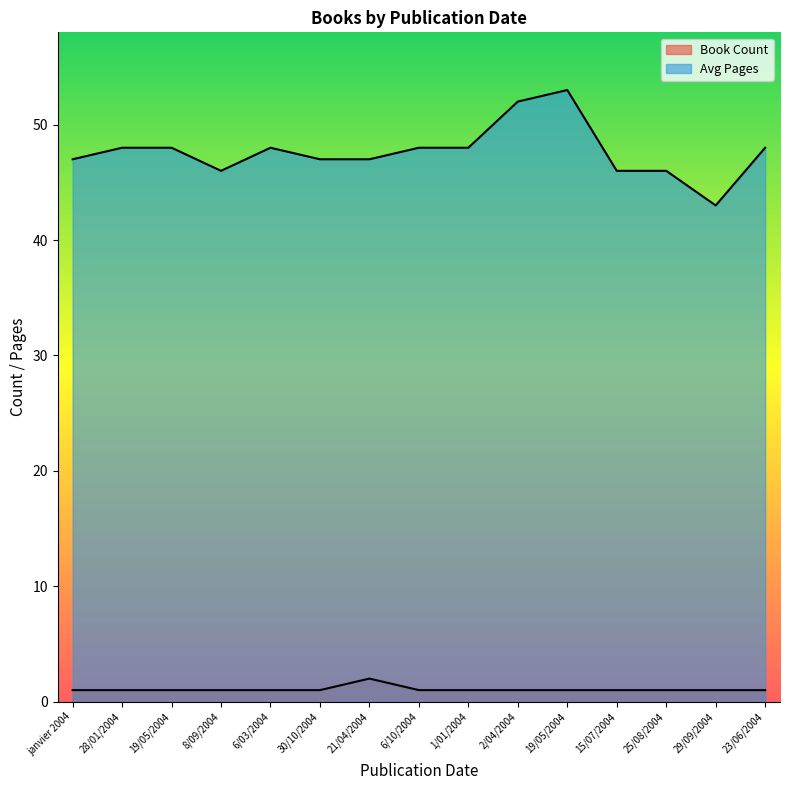

Between janvier 2004 and 2/04/2004, which is larger?

janvier 2004